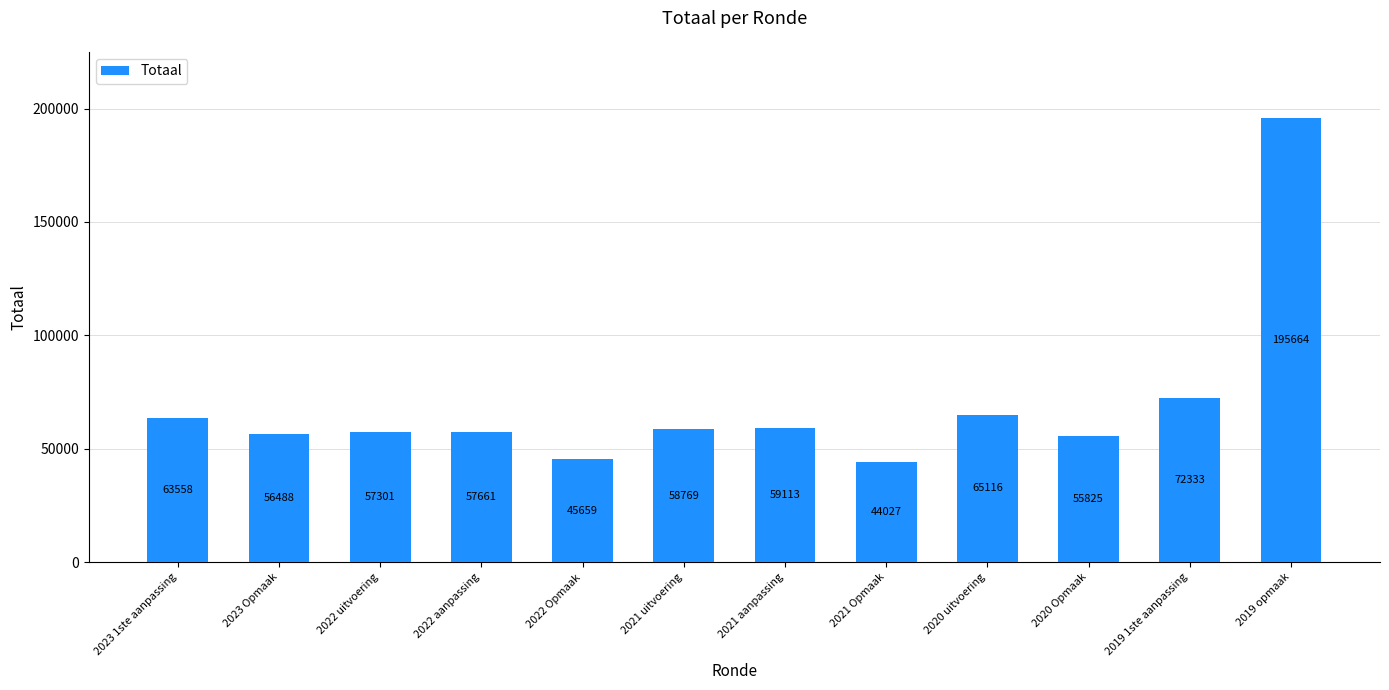

The chart shows a value of 45659 at 2022 Opmaak. True or false?

True